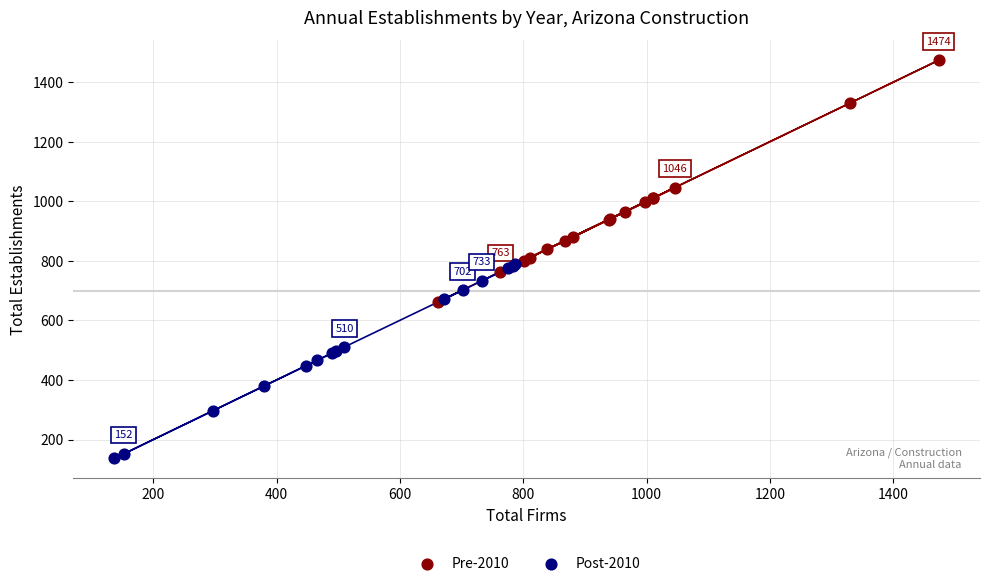

Which series contains the lowest Y value?

Post-2010